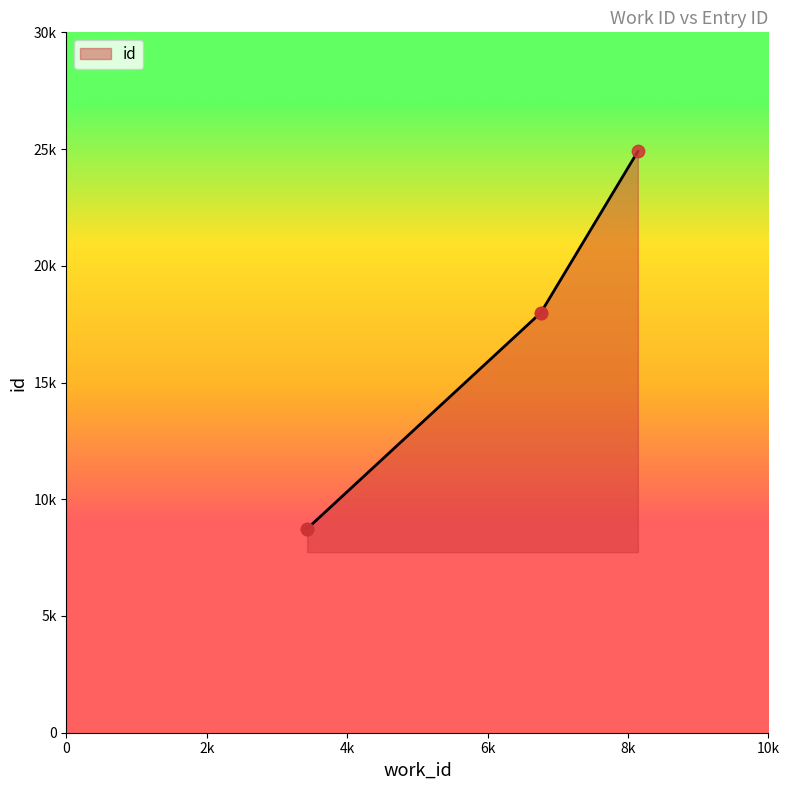

What is the change in value from 3429 to 8140?

+16164